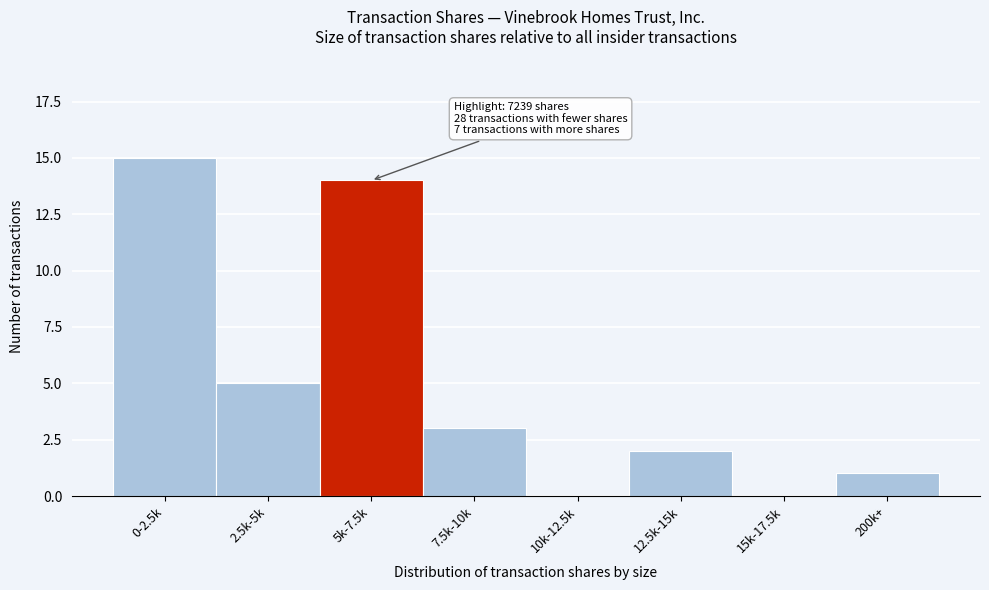

Reading left to right, transcribe all the data shown in this chart.

0-2.5k=15	2.5k-5k=5	5k-7.5k=14	7.5k-10k=3	10k-12.5k=0	12.5k-15k=2	15k-17.5k=0	200k+=1